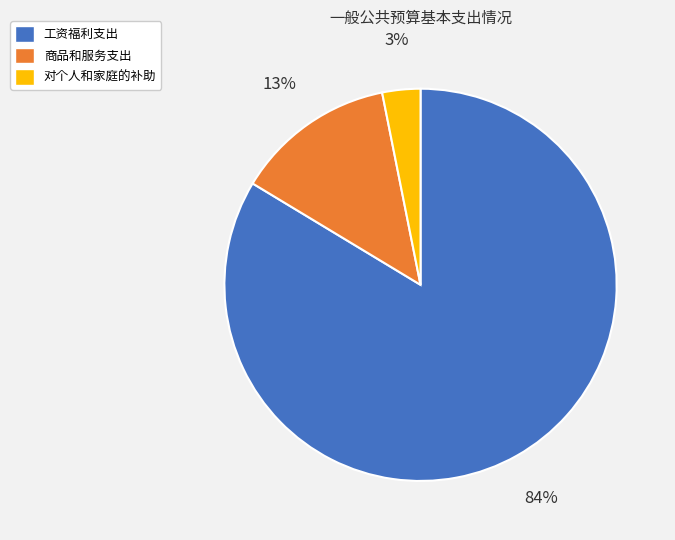

True or false: 商品和服务支出 accounts for 8% of the total.

False